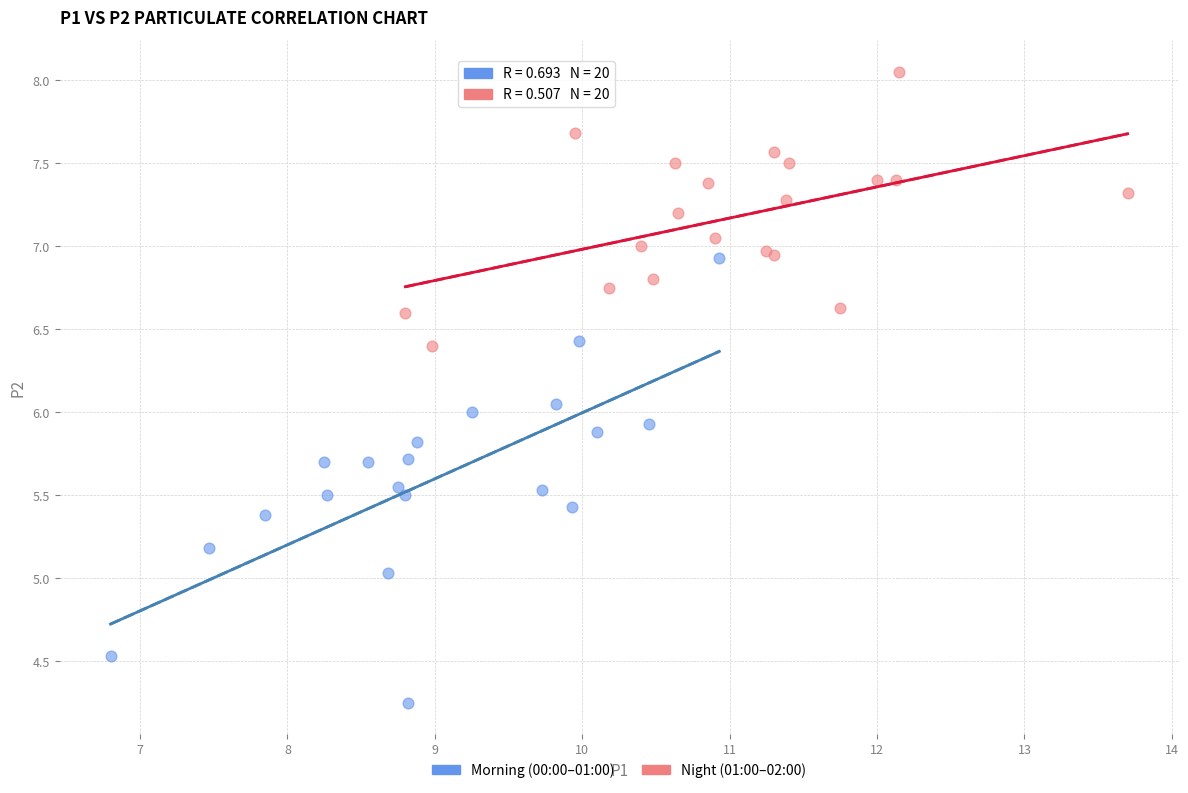

Which series has the largest Y range (max minus min)?

Morning (00:00–01:00)